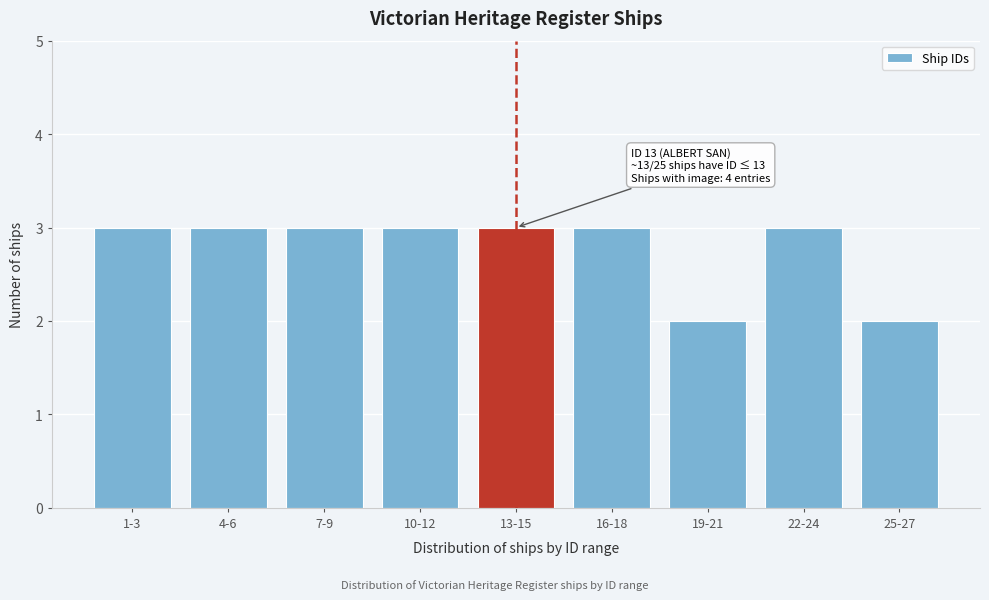

Reading right to left, extract all data points from this chart.

2	3	2	3	3	3	3	3	3